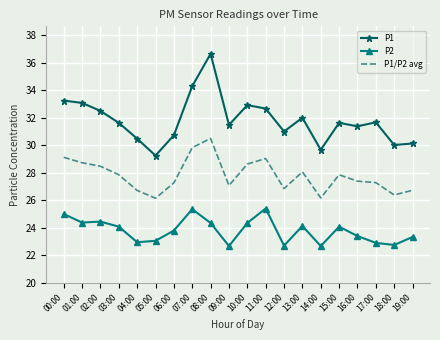

Which series changed the most between 14:00 and 19:00?

P2